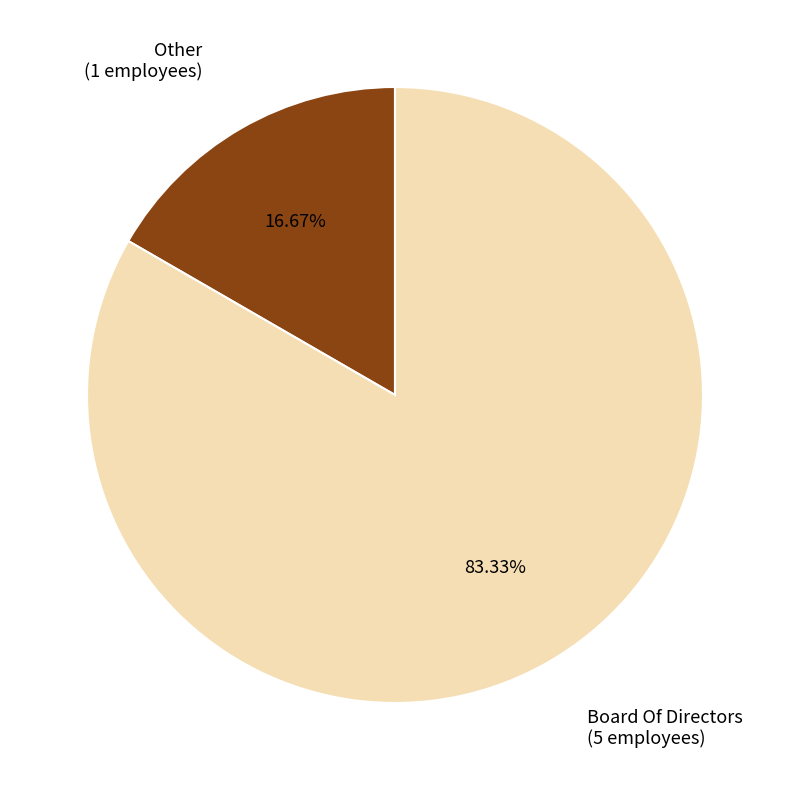

Is there any slice that represents more than half of the pie?

Yes